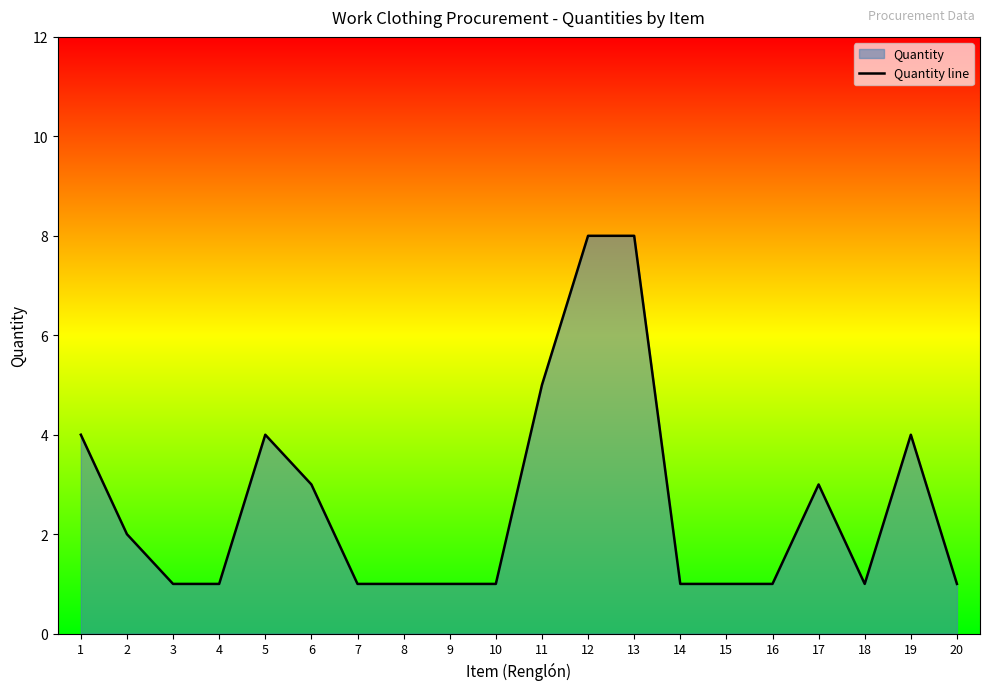

Reading left to right, extract all data points from this chart.

1=4	2=2	3=1	4=1	5=4	6=3	7=1	8=1	9=1	10=1	11=5	12=8	13=8	14=1	15=1	16=1	17=3	18=1	19=4	20=1